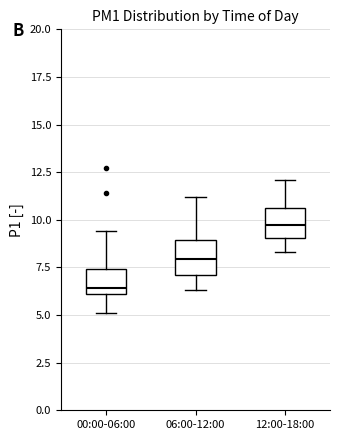

Reading left to right, transcribe this box plot: for each box, give where its median line is, the range the box spans, and where its two whiskers end, as read against the y-axis. The values are not printed on the chart, so give them approximately, as read against the axis.

00:00-06:00: median 6.5, box 6.0 to 7.5, whiskers 5.0 to 9.5
06:00-12:00: median 8.0, box 7.0 to 9.0, whiskers 6.5 to 11.0
12:00-18:00: median 10.0, box 9.0 to 10.5, whiskers 8.5 to 12.0